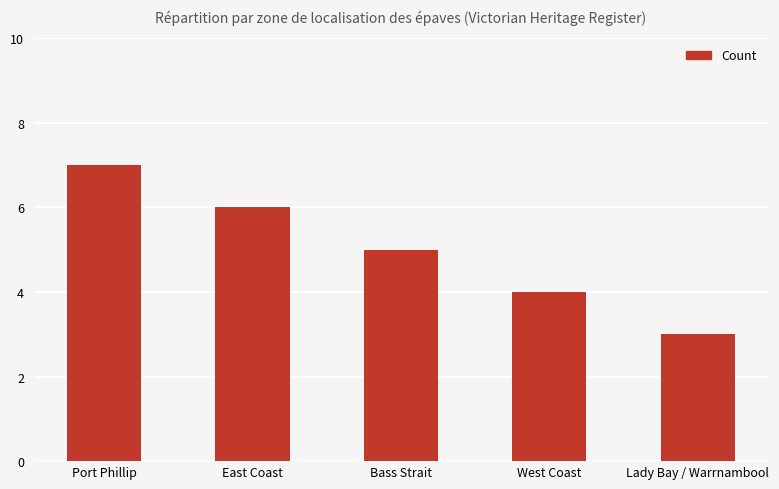

Reading right to left, what are all the values shown in this chart?

3	4	5	6	7